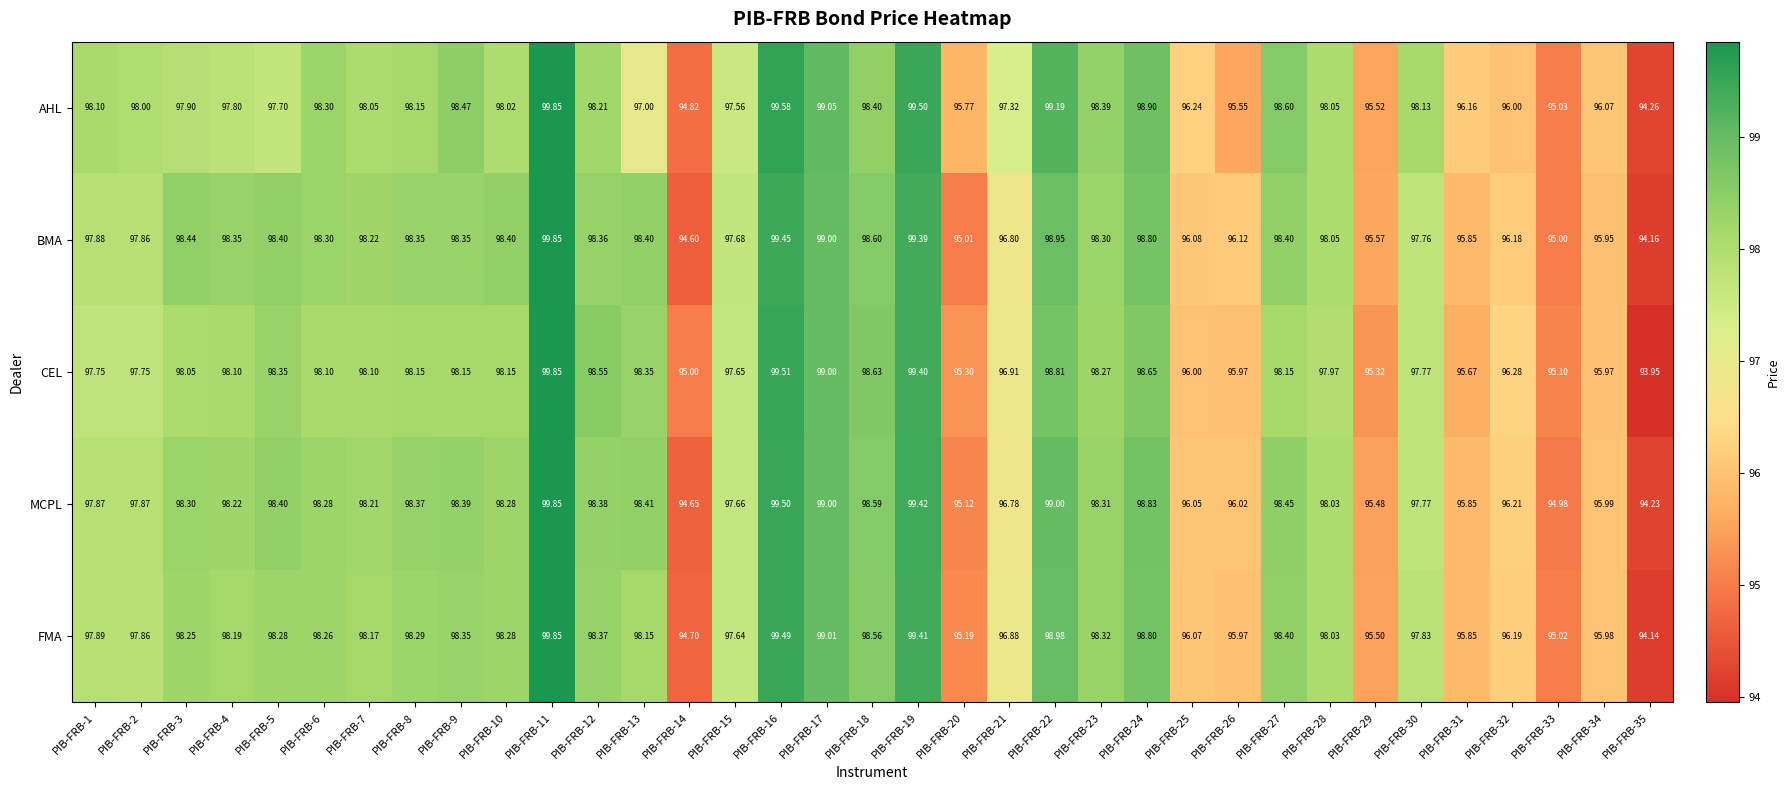

Which series has the largest total across all categories?

BMA